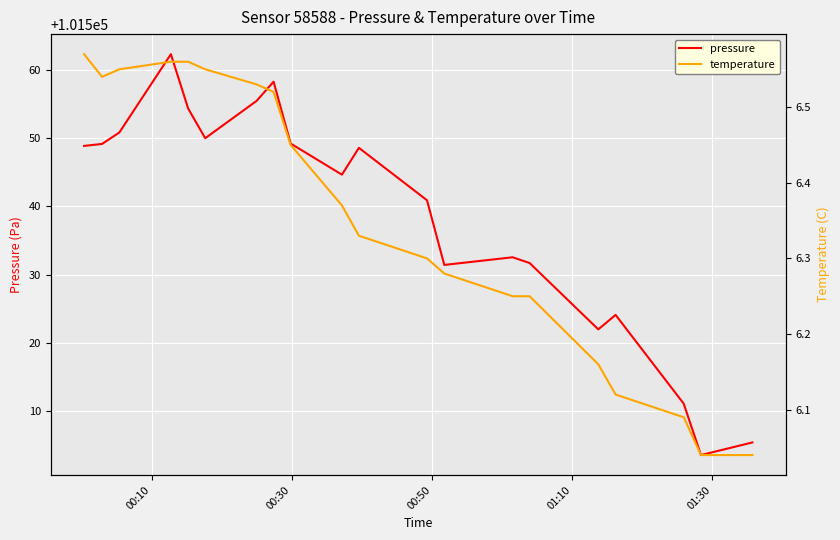

True or false: temperature and pressure intersect in this chart.

False